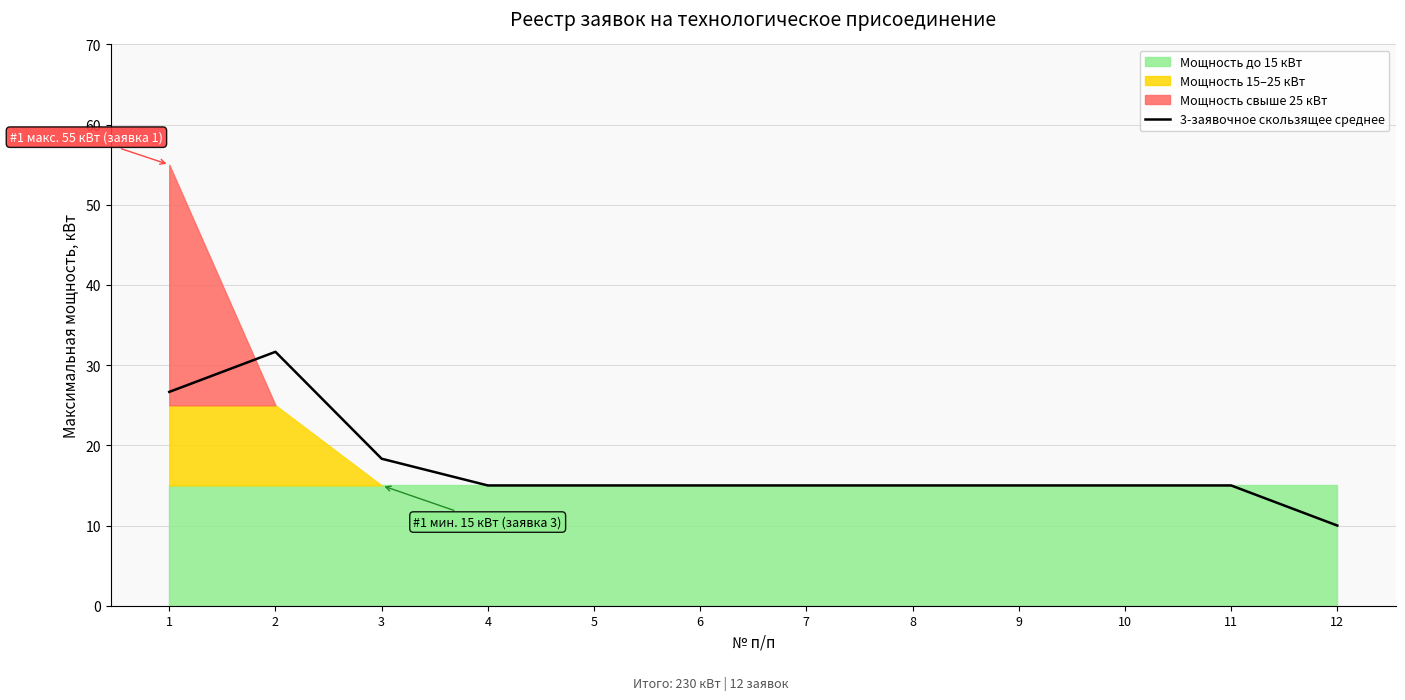

True or false: there are more than 0 points higher than both neighbors.

True